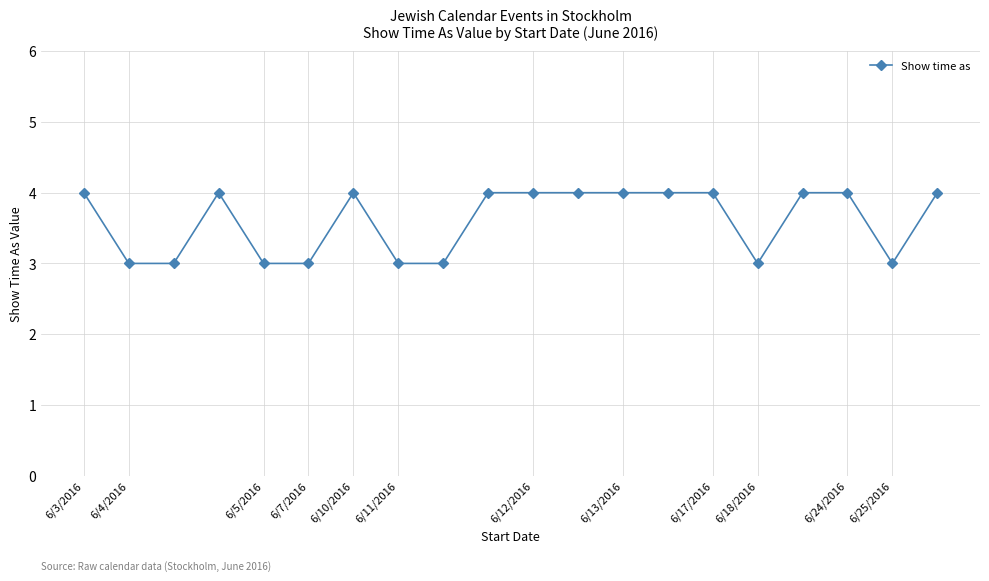

What is the greatest value displayed?

4